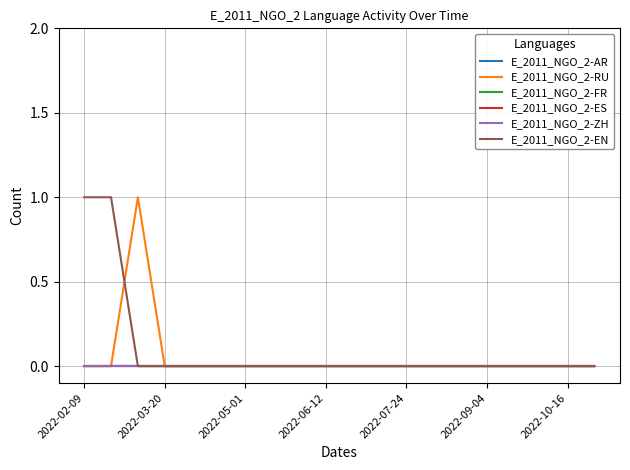

Is this an area chart (filled region under the line)?

No